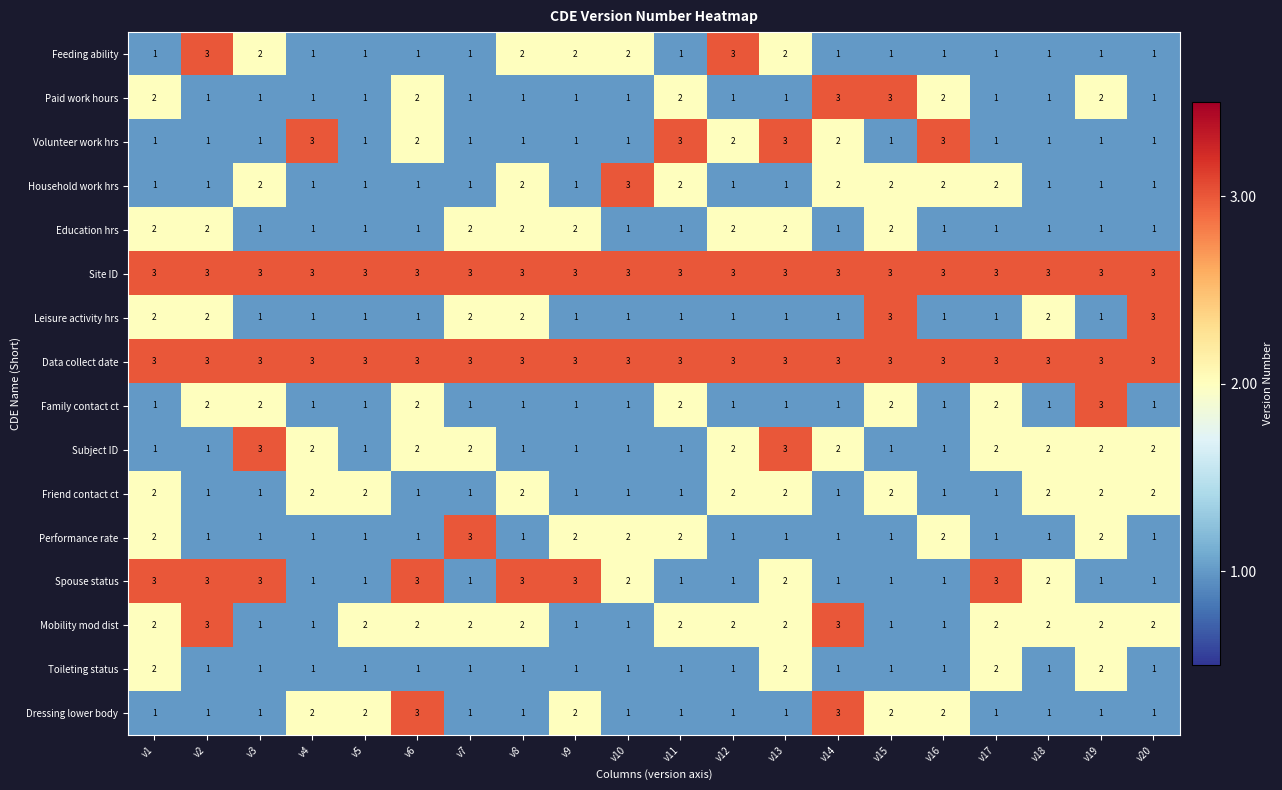

What is the sum of all Site ID values?

60